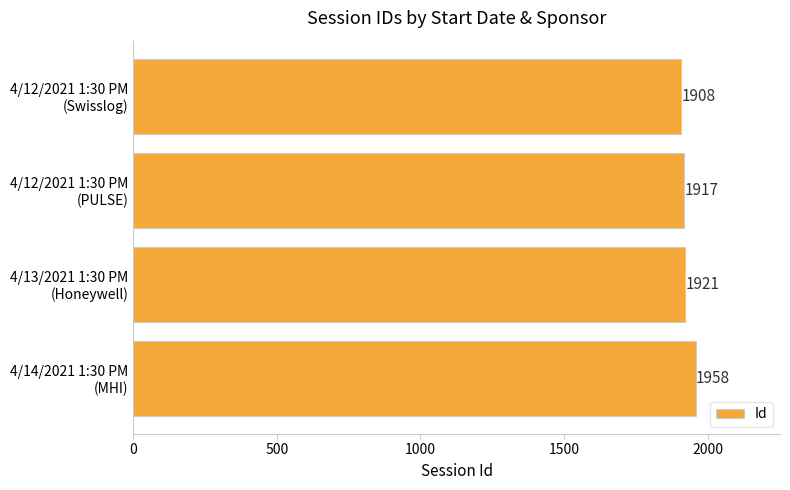

Which label corresponds to the largest value in the chart?

4/14/2021 1:30 PM
(MHI)